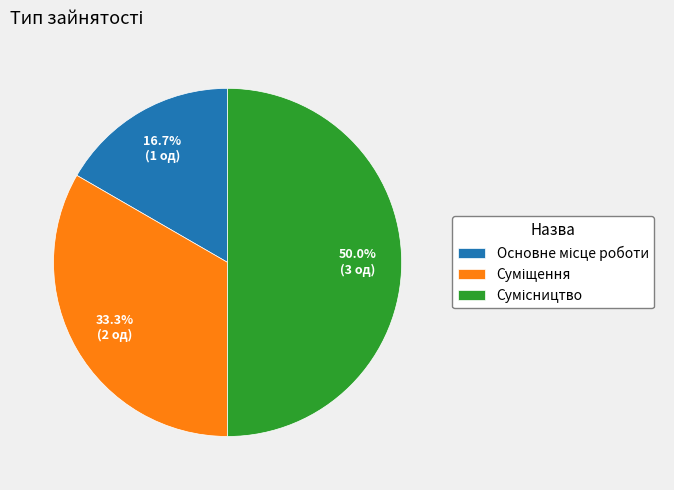

Count the number of slices in the pie.

3